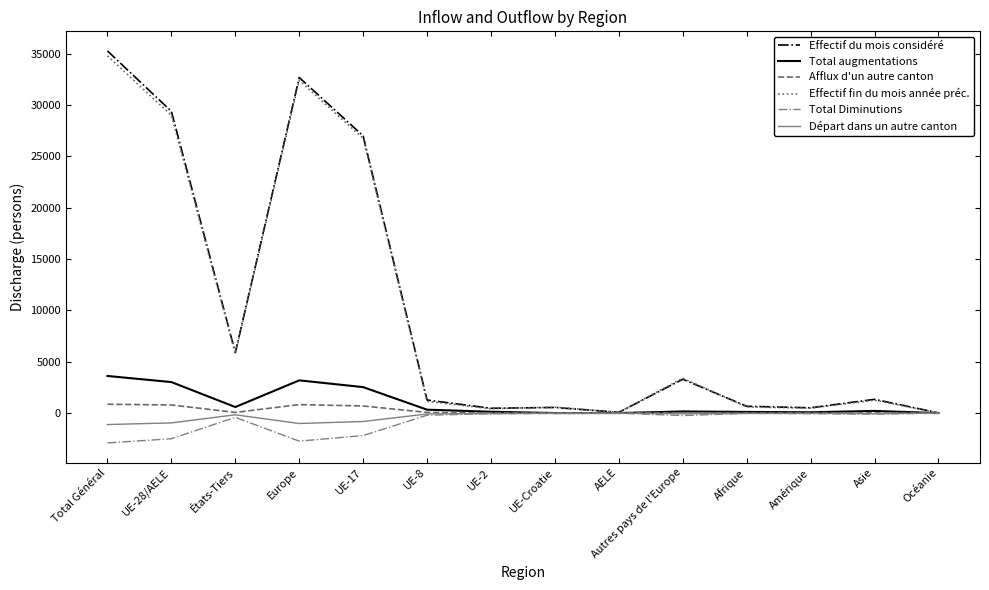

At which category does the chart reach its peak across all series?

Total Général